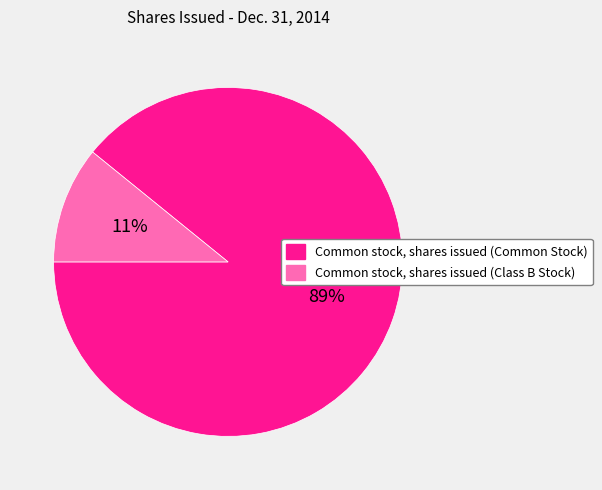

The Common stock, shares issued (Class B Stock) slice represents 1% of the pie. True or false?

False